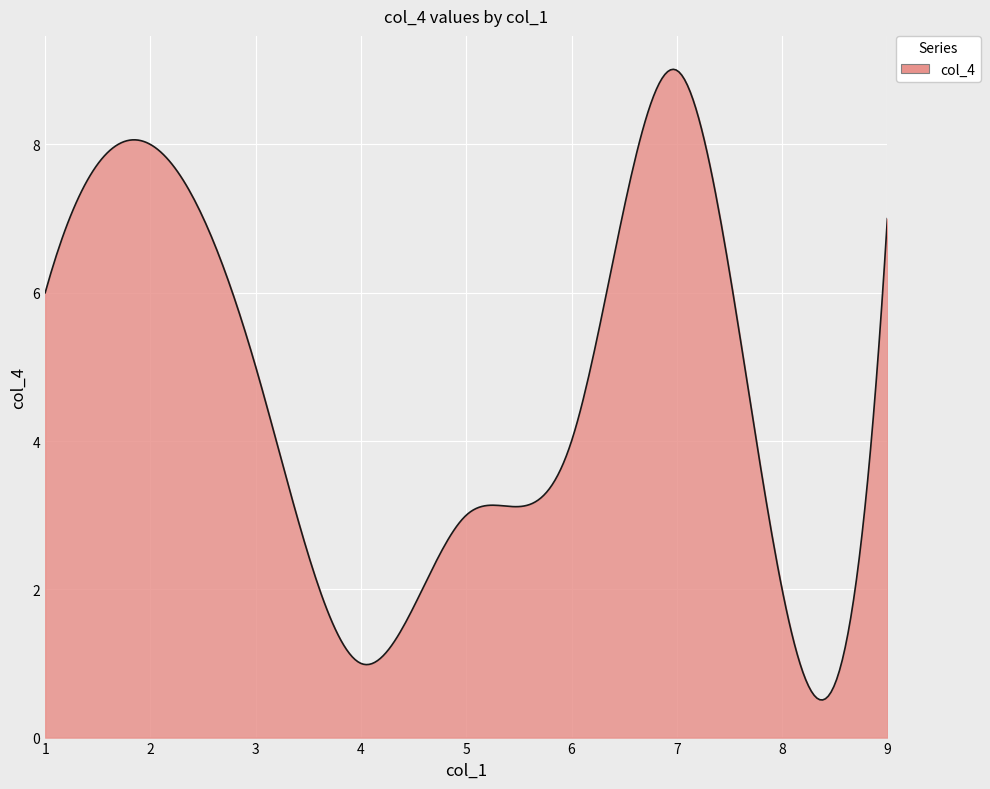

What is the maximum value shown in the chart?

9.0